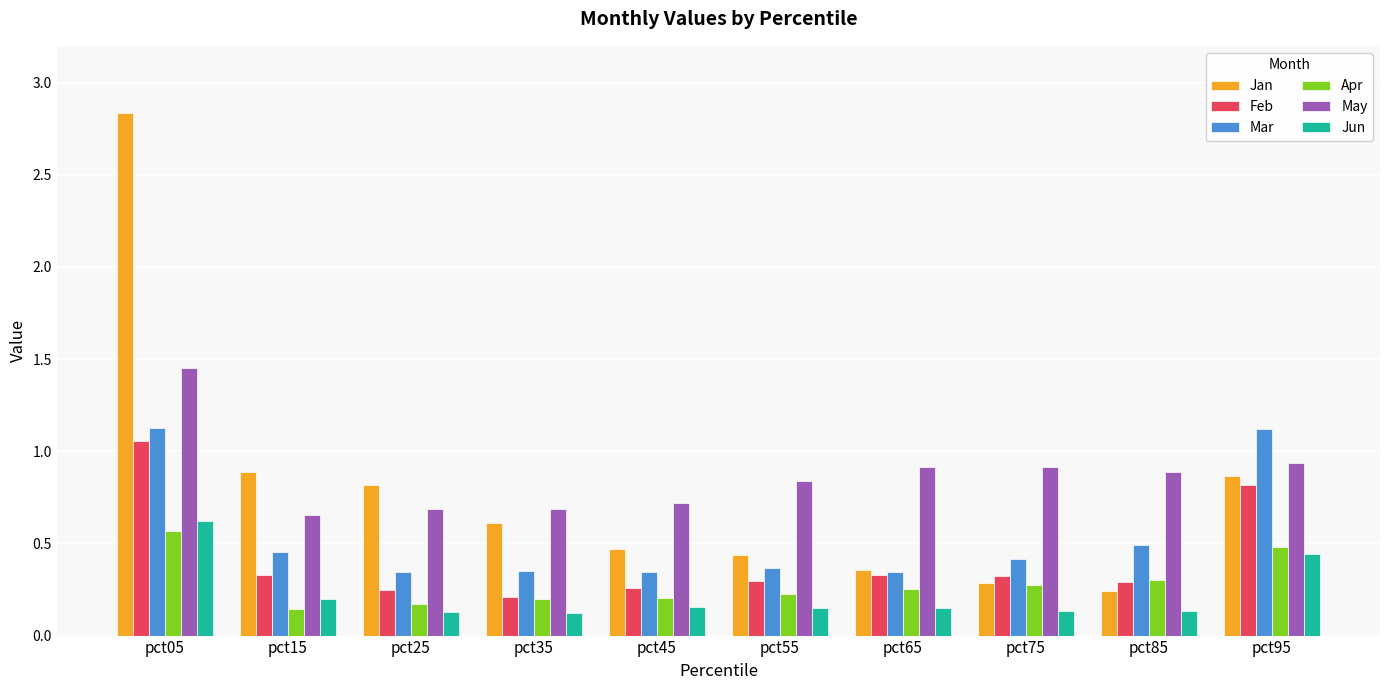

True or false: May has a value of 0.6 at pct05.

False